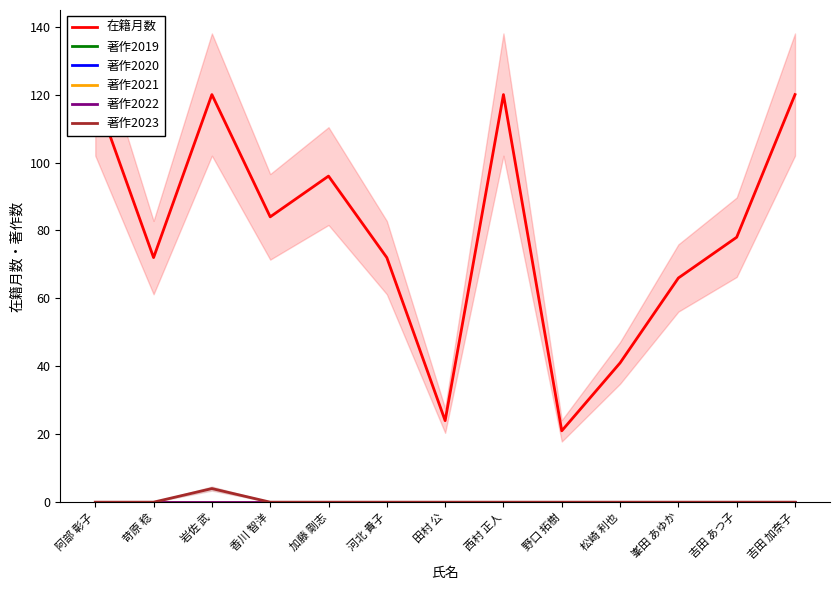

At which category does the chart reach its peak across all series?

阿部 彰子